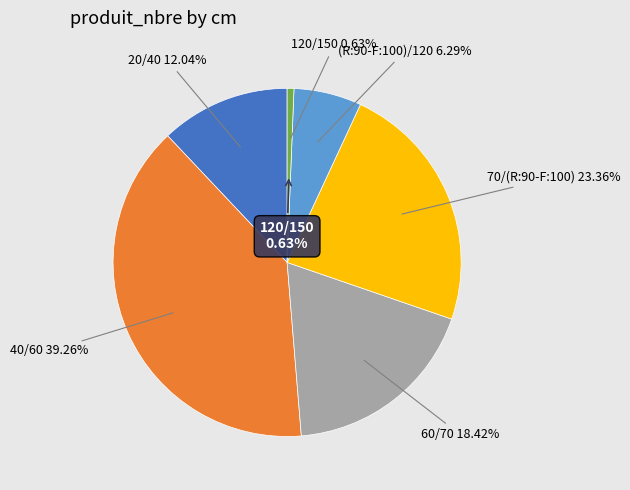

How many slices are in this pie chart?

6